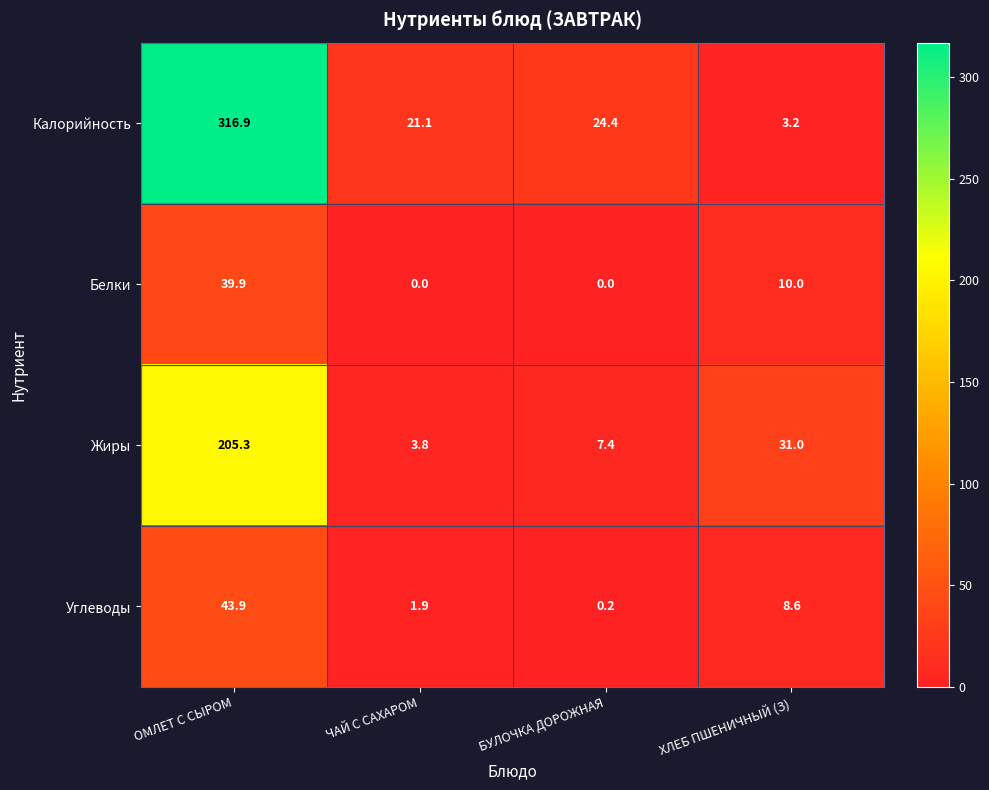

What is the total value across all series at ОМЛЕТ С СЫРОМ?

606.0